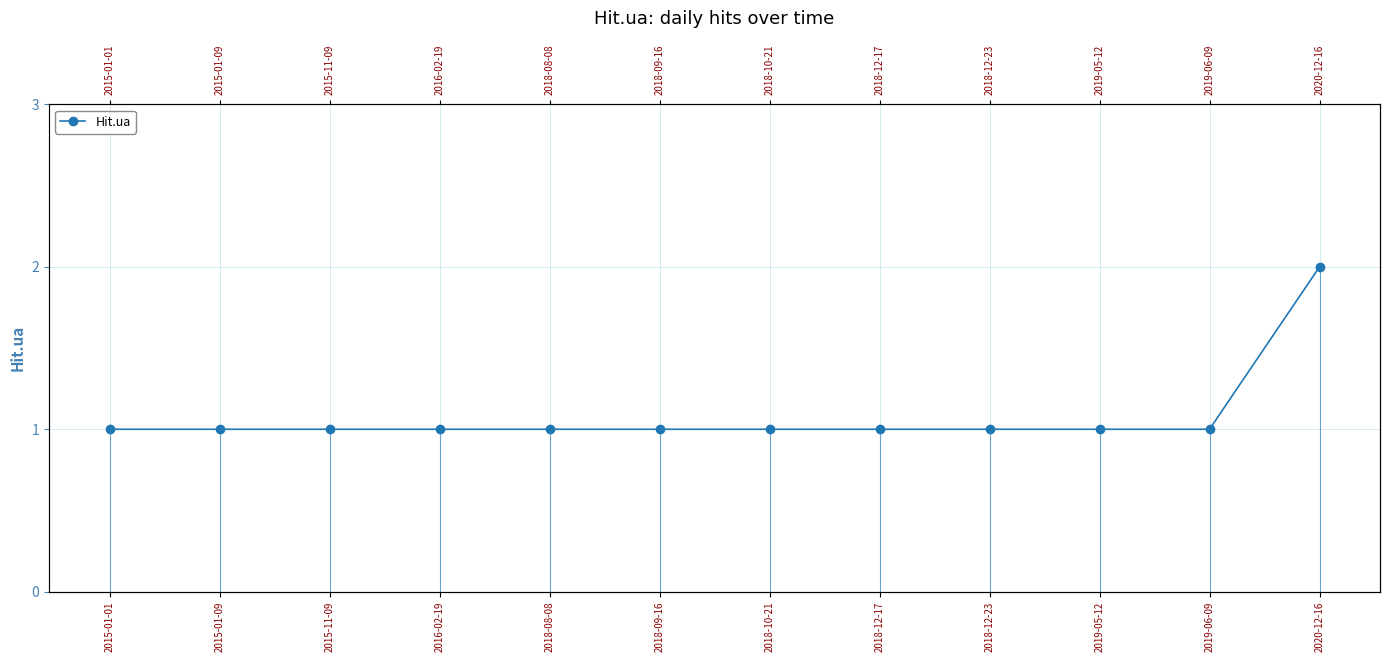

What is the value of the 5th point from the left?

1